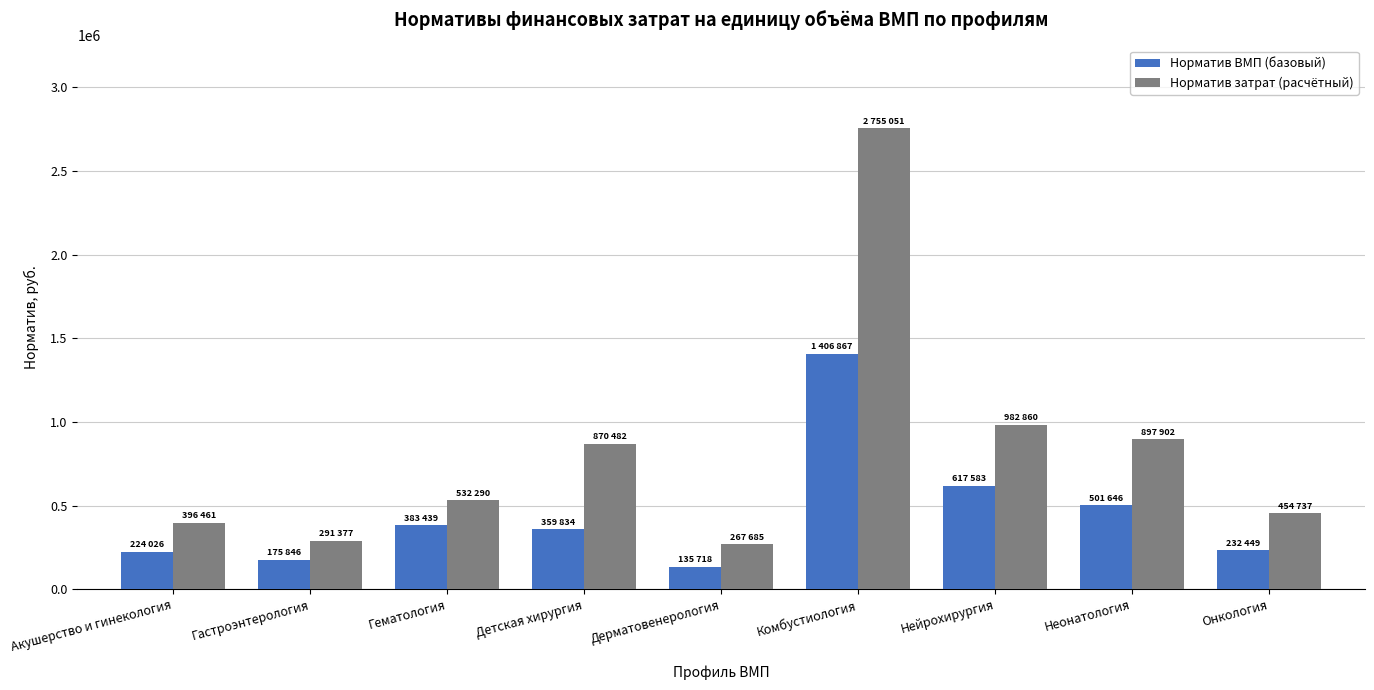

What is the difference between the highest and lowest values at Акушерство и гинекология?

172435